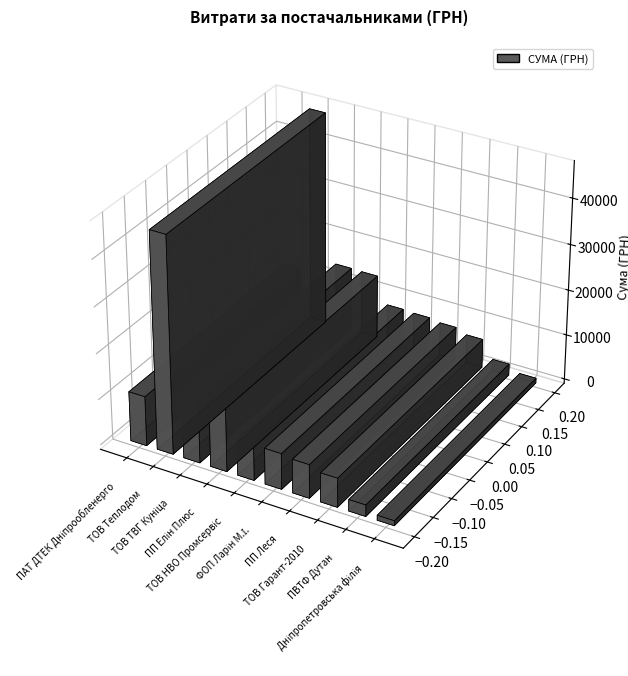

True or false: the data shows 9617.9 at ПП Леся.

False